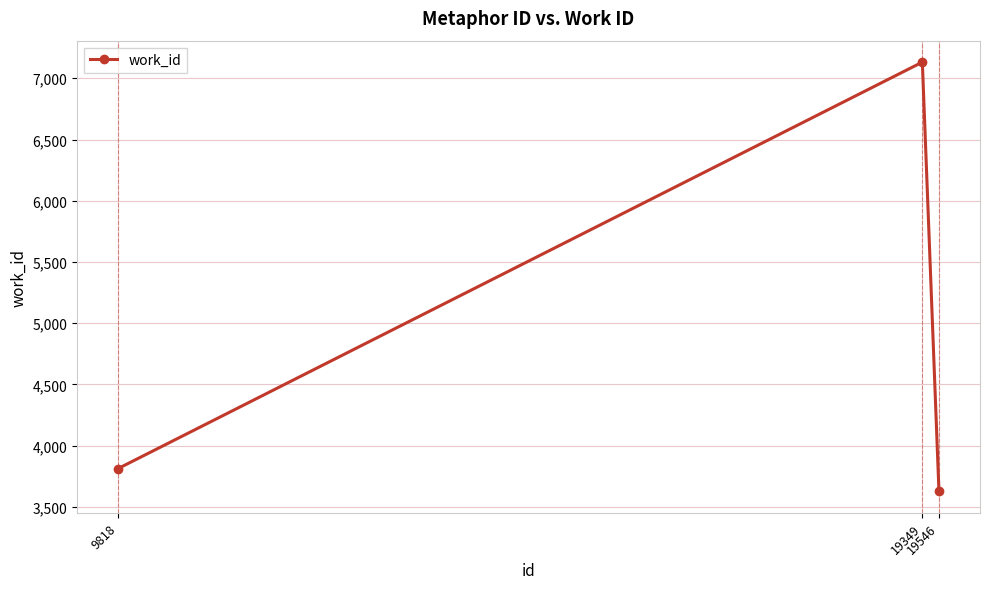

How many distinct data groups are displayed?

1